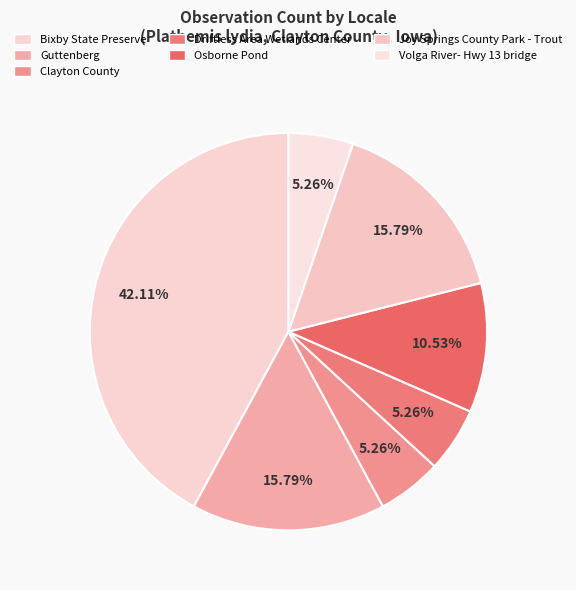

The Bixby State Preserve slice represents 42% of the pie. True or false?

True